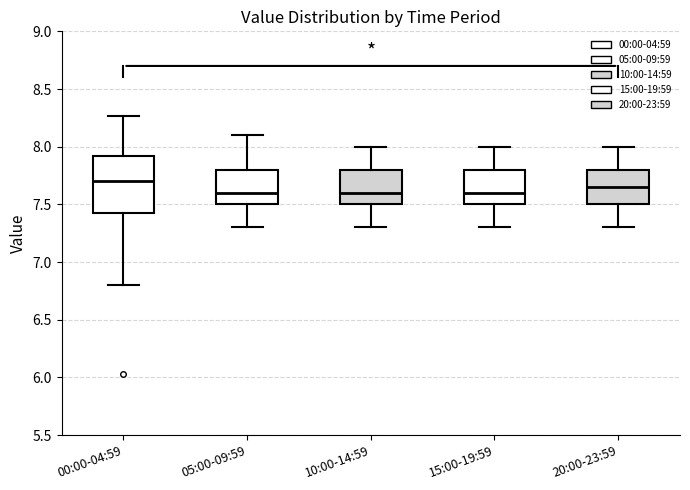

Reading left to right, transcribe this box plot: for each box, give where its median line is, the range the box spans, and where its two whiskers end, as read against the y-axis. The values are not printed on the chart, so give them approximately, as read against the axis.

00:00-04:59: median 7.70, box 7.40 to 7.90, whiskers 6.80 to 8.25
05:00-09:59: median 7.60, box 7.50 to 7.80, whiskers 7.30 to 8.10
10:00-14:59: median 7.60, box 7.50 to 7.80, whiskers 7.30 to 8.00
15:00-19:59: median 7.60, box 7.50 to 7.80, whiskers 7.30 to 8.00
20:00-23:59: median 7.65, box 7.50 to 7.80, whiskers 7.30 to 8.00